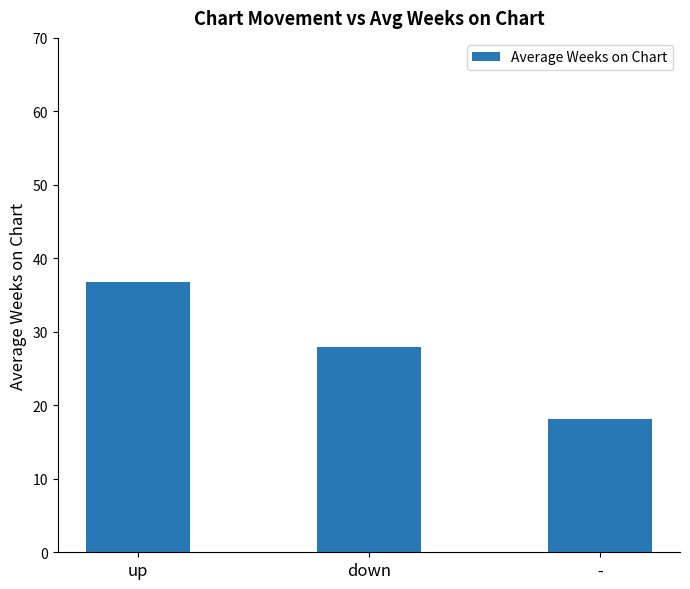

Rank the categories by value from lowest to highest.

-, down, up